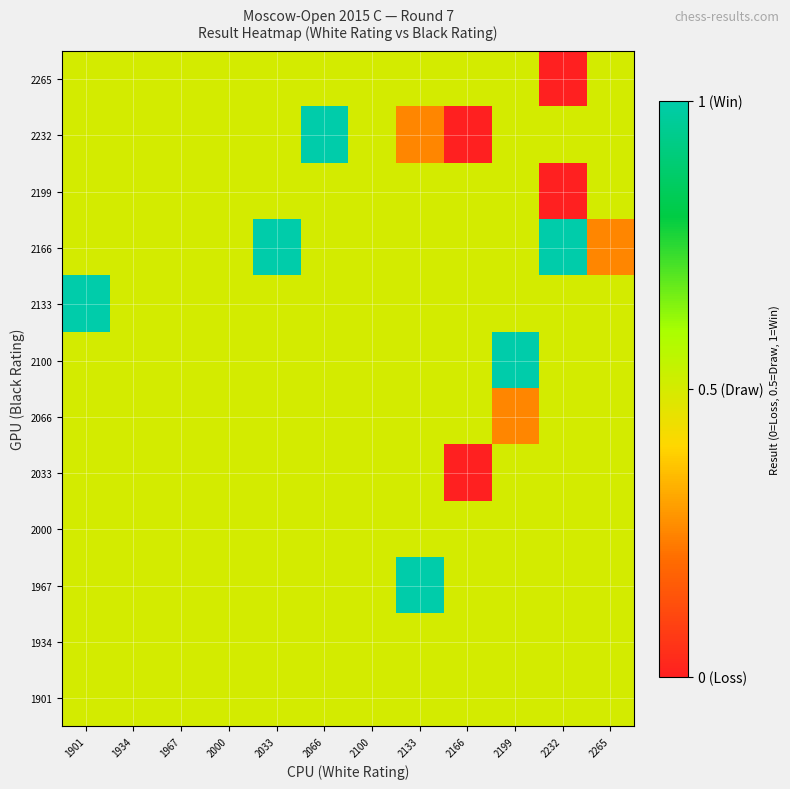

What is the total value across all series at 2232?

5.5